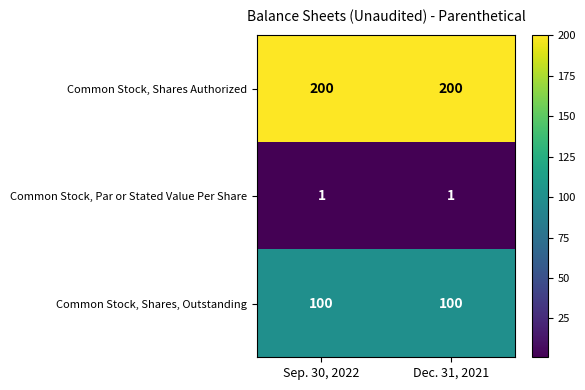

Reading left to right, what are all the values shown in this chart?

Common Stock, Shares Authorized: Sep. 30, 2022=200	Dec. 31, 2021=200
Common Stock, Par or Stated Value Per Share: Sep. 30, 2022=1	Dec. 31, 2021=1
Common Stock, Shares, Outstanding: Sep. 30, 2022=100	Dec. 31, 2021=100